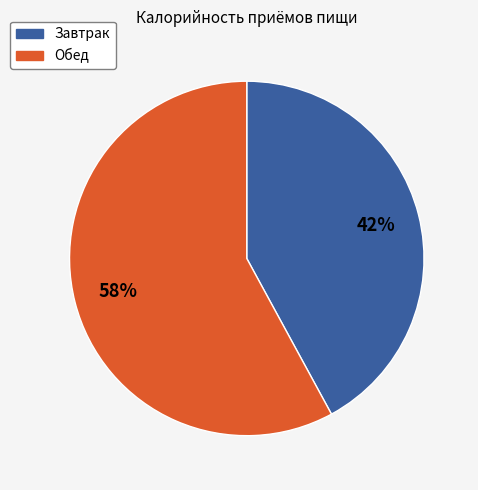

Which slice represents more than half of the pie?

Обед